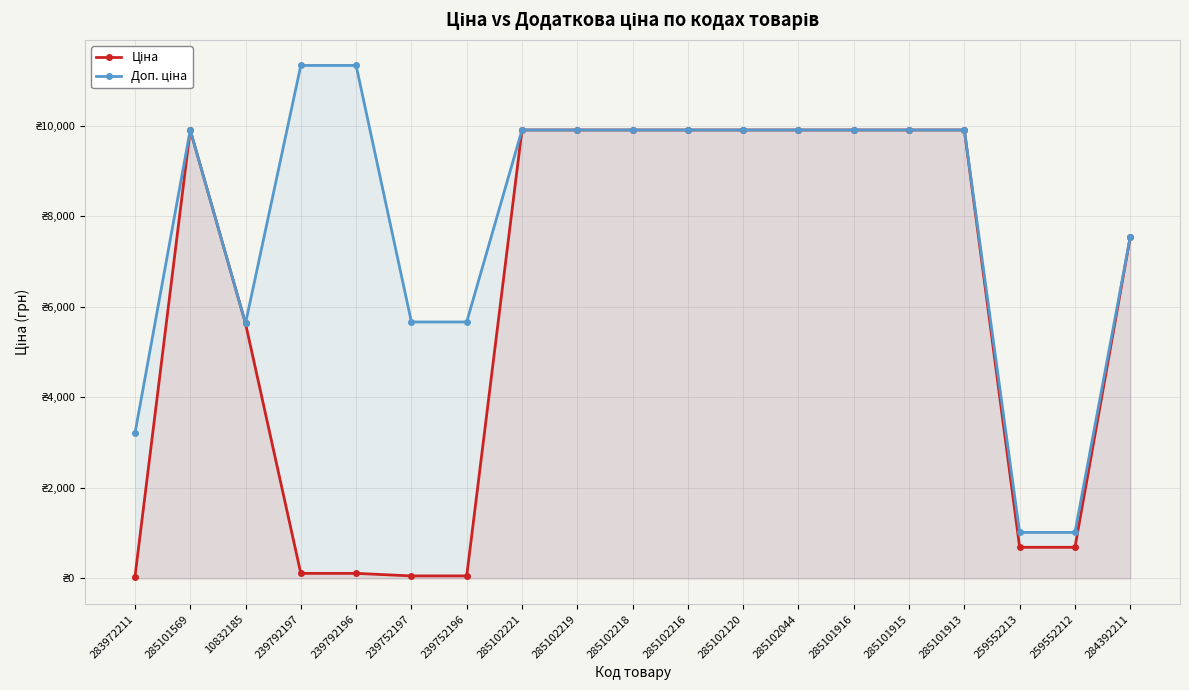

What are all the series names shown in the legend?

Ціна, Доп. ціна